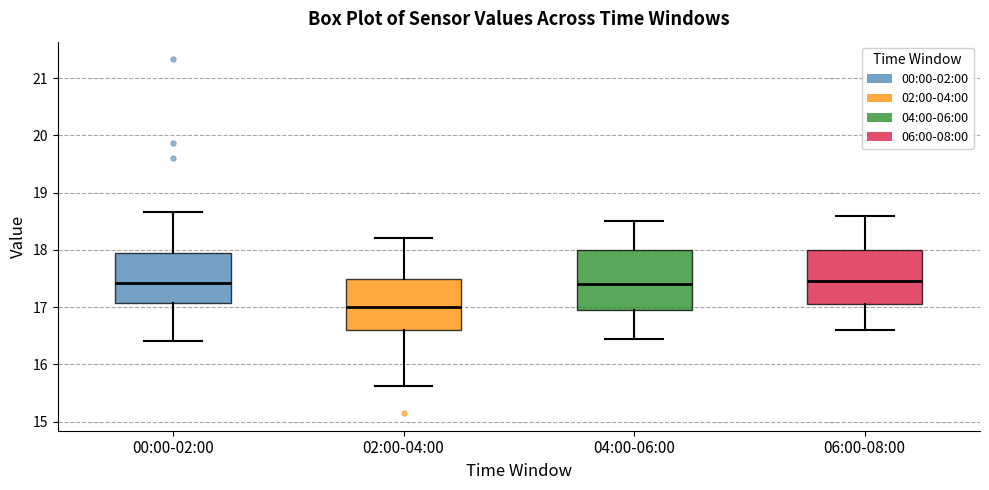

Reading left to right, transcribe this box plot: for each box, give where its median line is, the range the box spans, and where its two whiskers end, as read against the y-axis. The values are not printed on the chart, so give them approximately, as read against the axis.

00:00-02:00: median 17.4, box 17.1 to 18.0, whiskers 16.4 to 18.7
02:00-04:00: median 17.0, box 16.6 to 17.5, whiskers 15.6 to 18.2
04:00-06:00: median 17.4, box 17.0 to 18.0, whiskers 16.5 to 18.5
06:00-08:00: median 17.5, box 17.1 to 18.0, whiskers 16.6 to 18.6